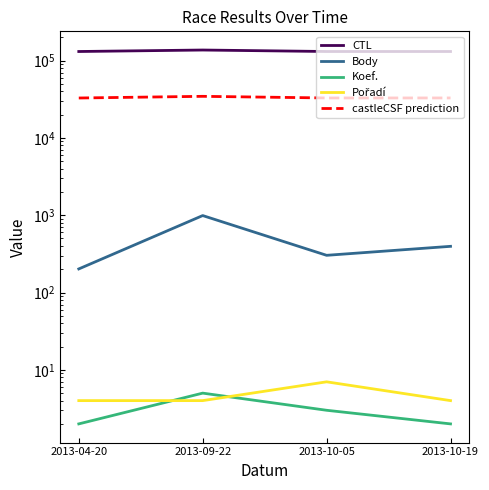

How many lines are shown in the chart?

5